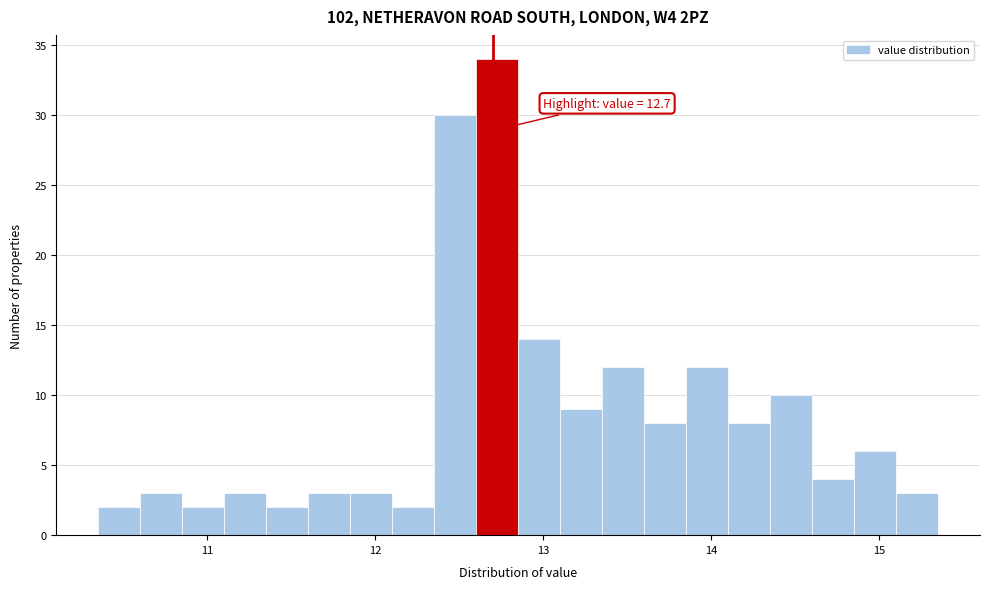

Around what value on the x-axis is the tallest bar? Give the approximate position of its centre, as read against the axis.

12.7